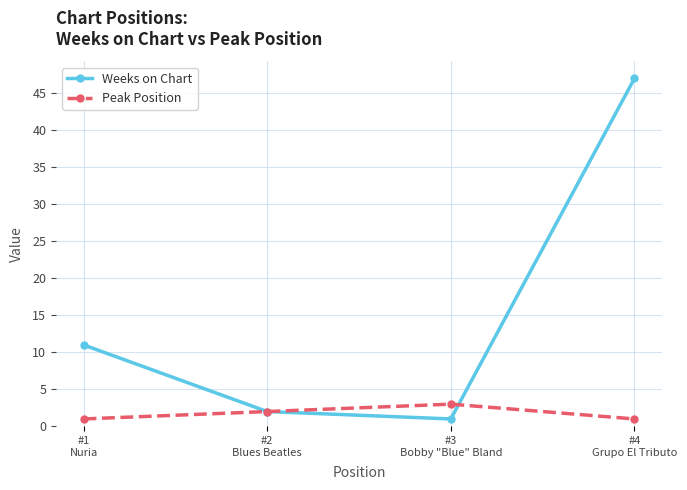

Which series has the widest spread of values?

Weeks on Chart